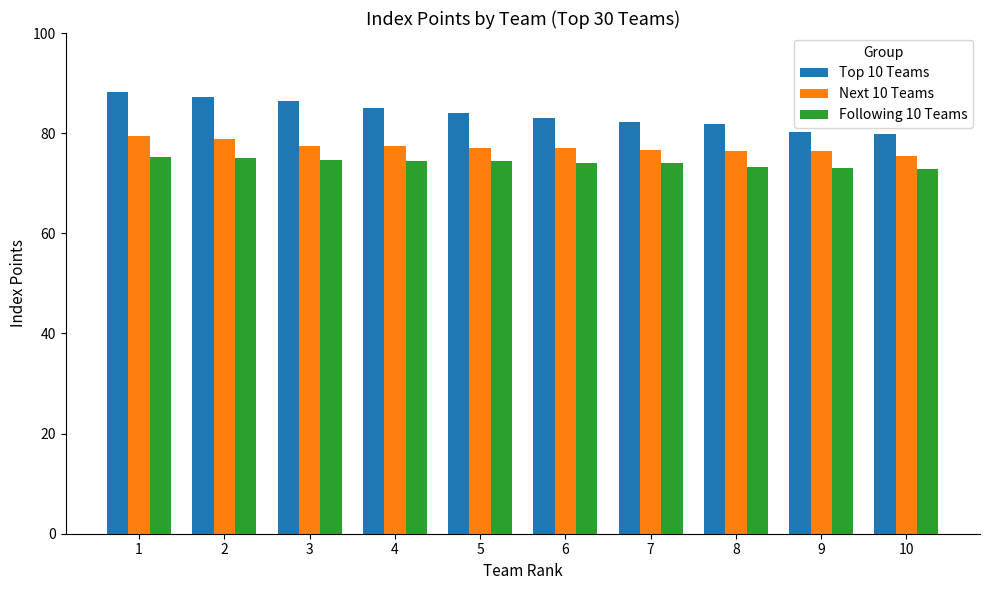

Where is Top 10 Teams nearest to the value 84?

5